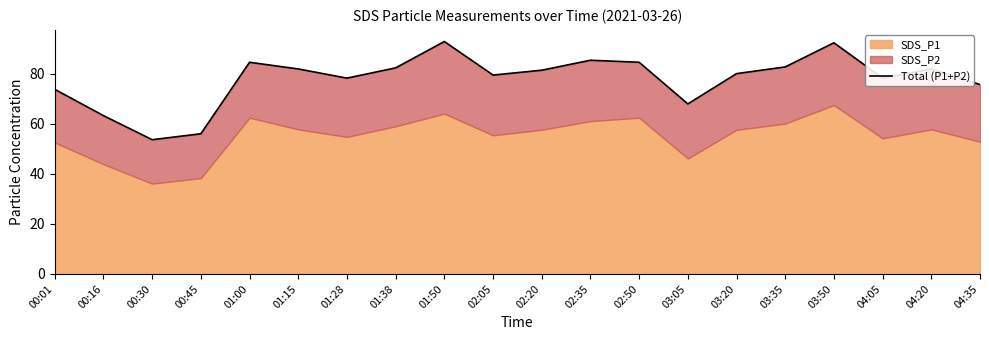

The value at 00:45 is 84.8. True or false?

False